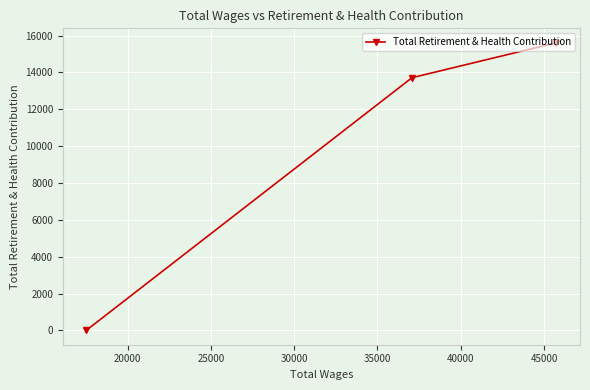

Count the number of data series in this chart.

1